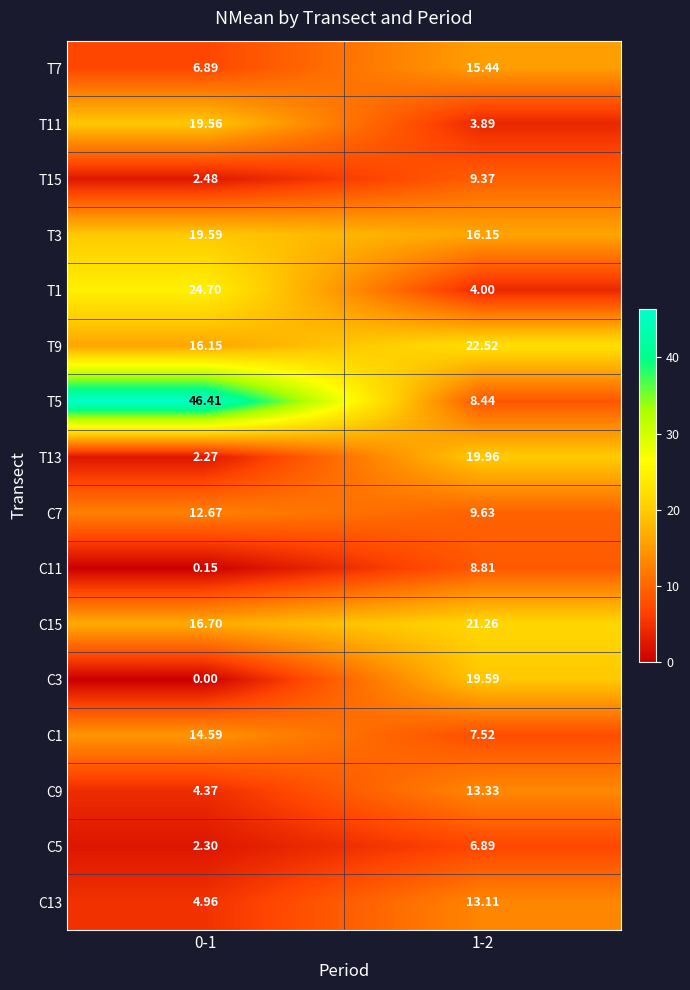

List the series in order of their peak value, highest first.

T5, T1, T9, C15, T13, T3, C3, T11, T7, C1, C9, C13, C7, T15, C11, C5